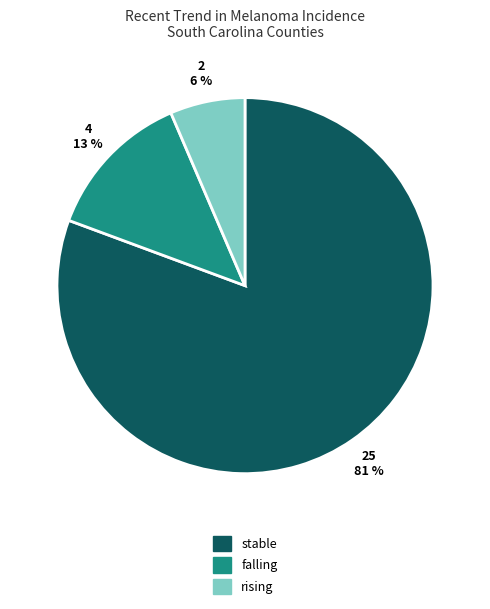

Which slice is the largest?

stable